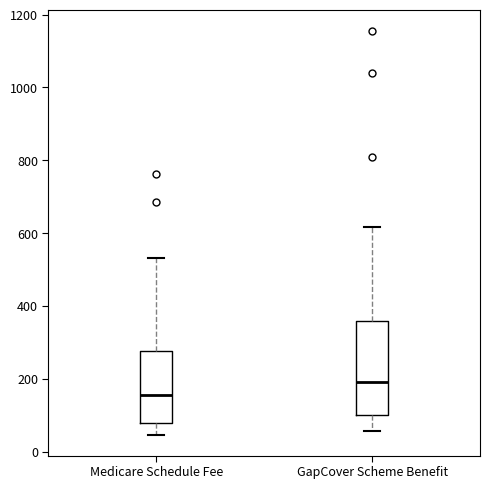

Reading left to right, read every box against the y-axis: the position of its median line, the range the box covers, and the ends of its whiskers. The values are not printed on the chart, so give them approximately, as read against the axis.

Medicare Schedule Fee: median 160, box 80 to 280, whiskers 40 to 540
GapCover Scheme Benefit: median 200, box 100 to 360, whiskers 60 to 620